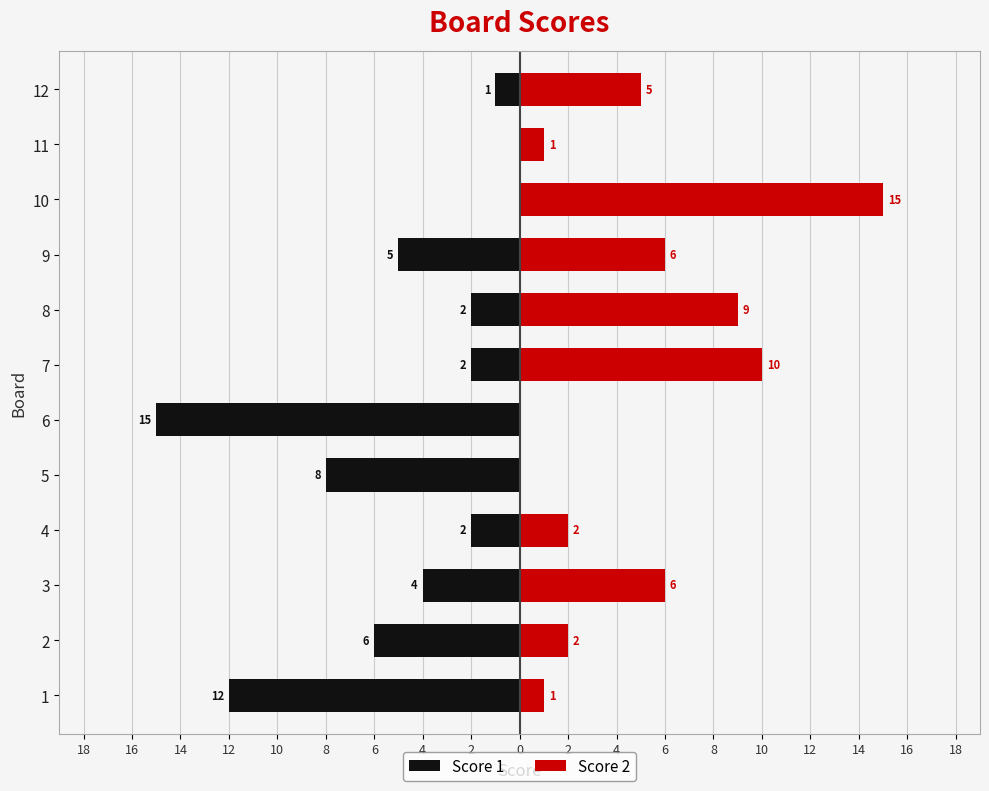

How many bars are there in each group?

2